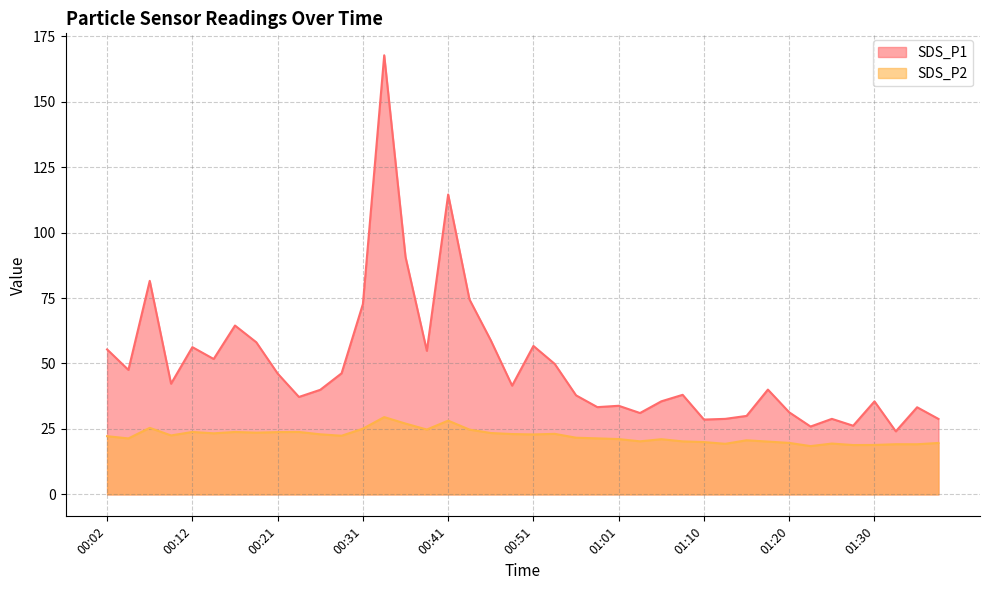

Count the number of categories in the chart.

40